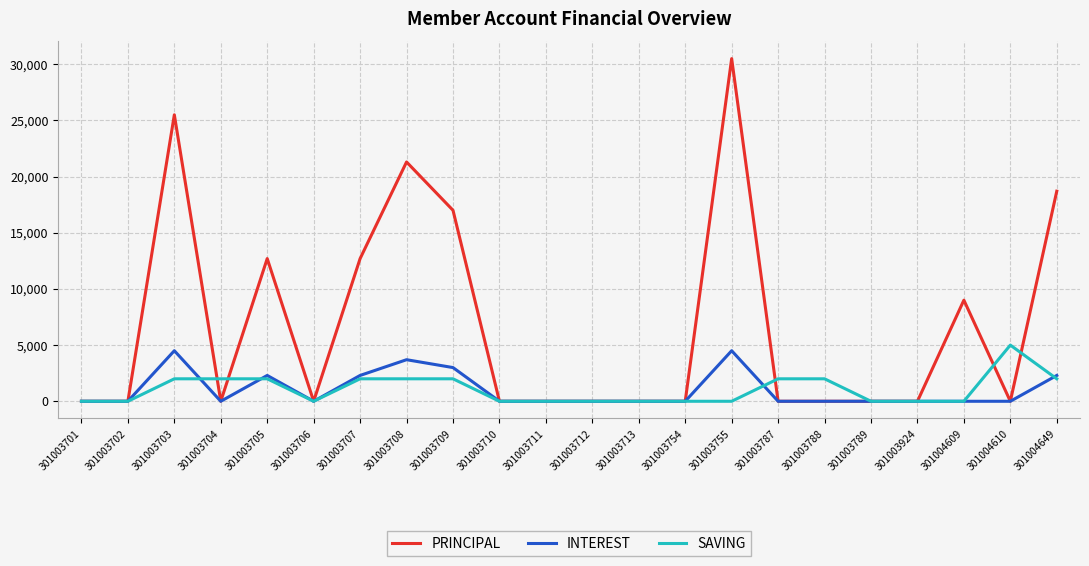

Count the INTEREST values in the range 0 to 2300.

18